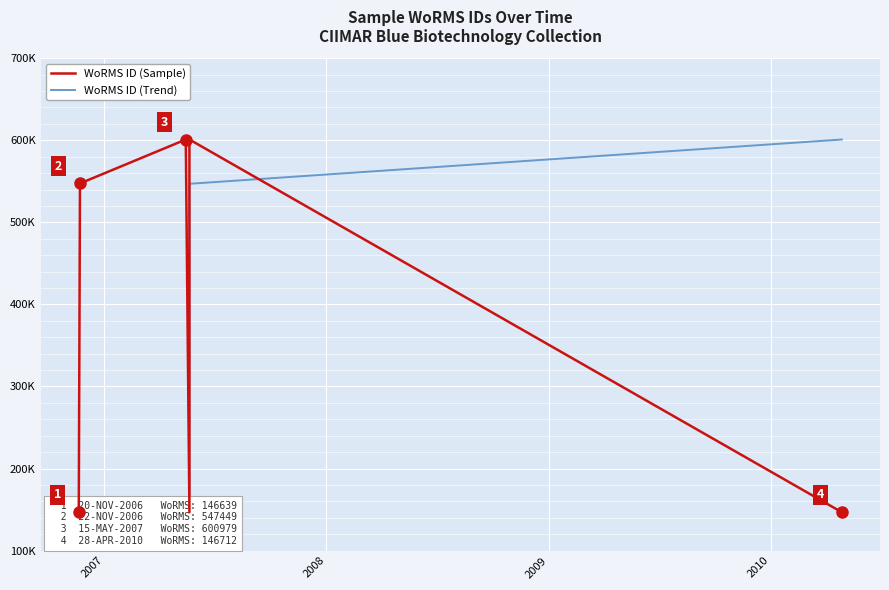

True or false: WoRMS ID (Sample) and WoRMS ID (Trend) intersect in this chart.

True